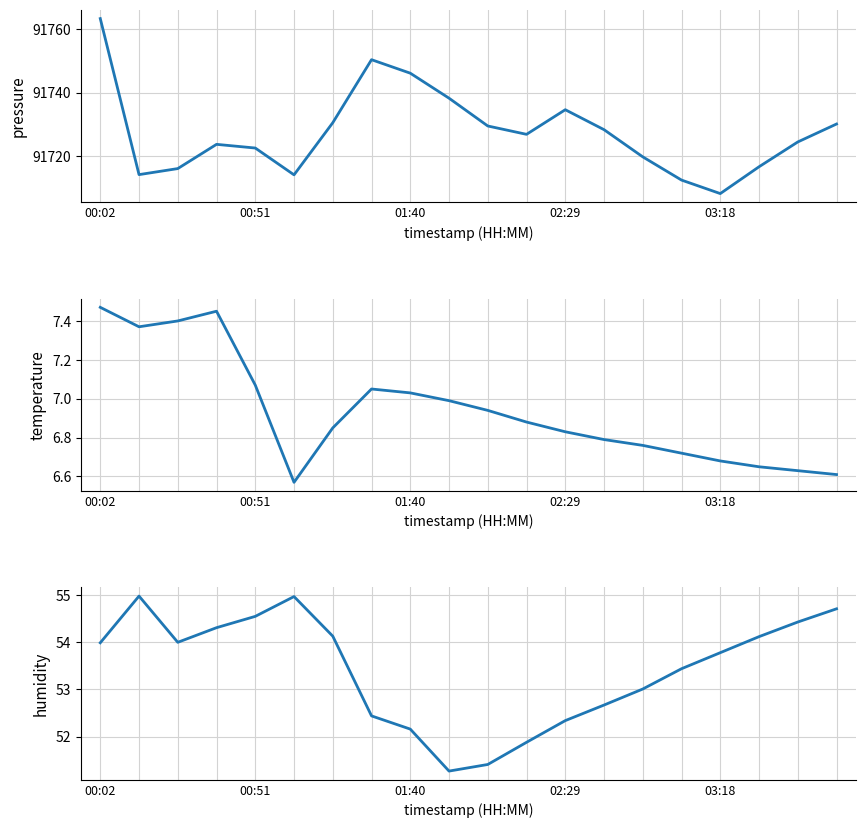

Between 00:51 and 19, which series saw the biggest shift?

pressure